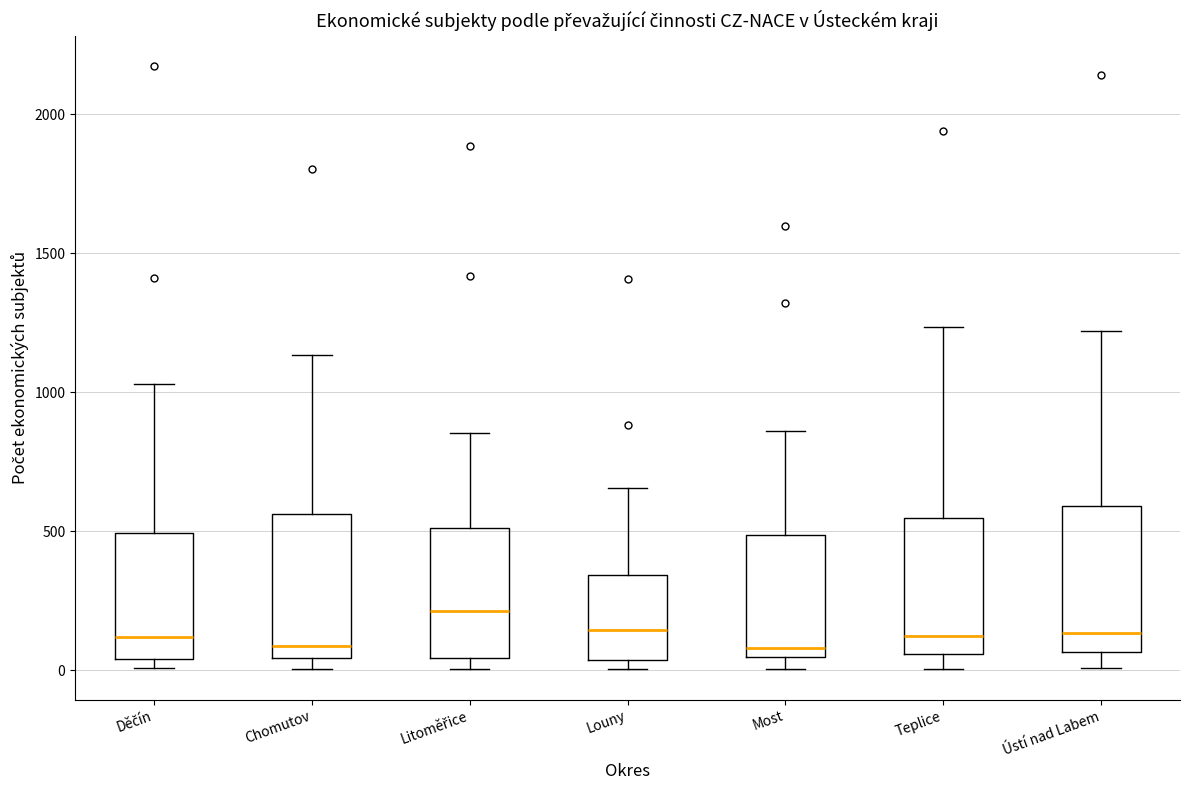

Reading left to right, transcribe this box plot: for each box, give where its median line is, the range the box spans, and where its two whiskers end, as read against the y-axis. The values are not printed on the chart, so give them approximately, as read against the axis.

Děčín: median 100, box 50 to 500, whiskers 0 to 1050
Chomutov: median 100, box 50 to 550, whiskers 0 to 1150
Litoměřice: median 200, box 50 to 500, whiskers 0 to 850
Louny: median 150, box 50 to 350, whiskers 0 to 650
Most: median 100, box 50 to 500, whiskers 0 to 850
Teplice: median 100, box 50 to 550, whiskers 0 to 1250
Ústí nad Labem: median 150, box 50 to 600, whiskers 0 to 1200